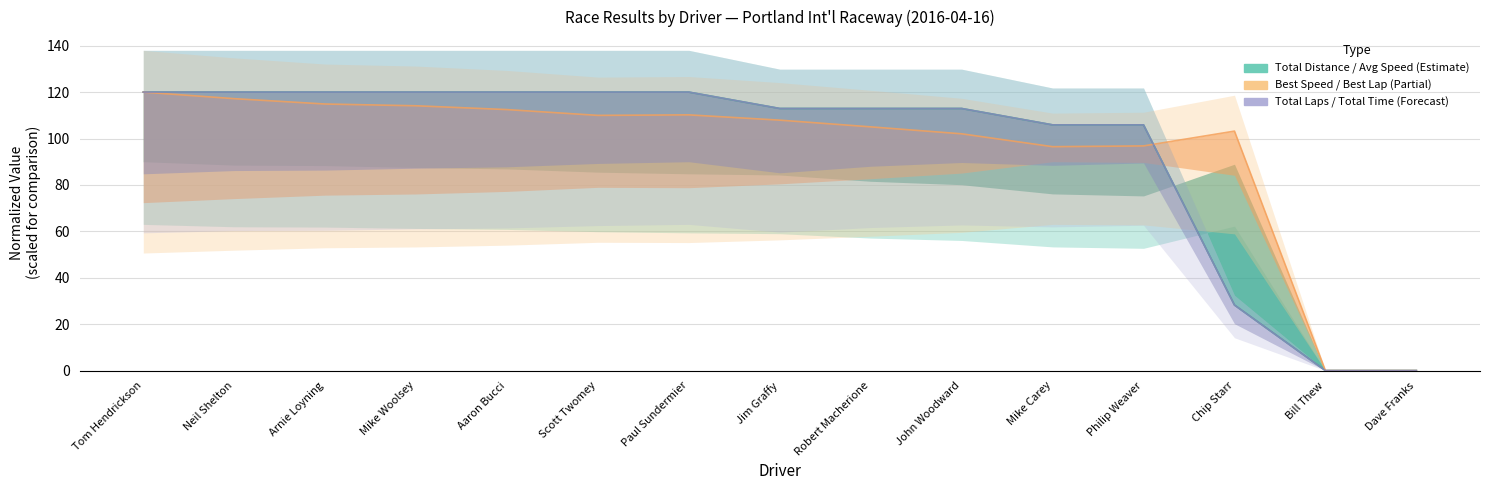

What is the label of the 9th point from the right?

Paul Sundermier